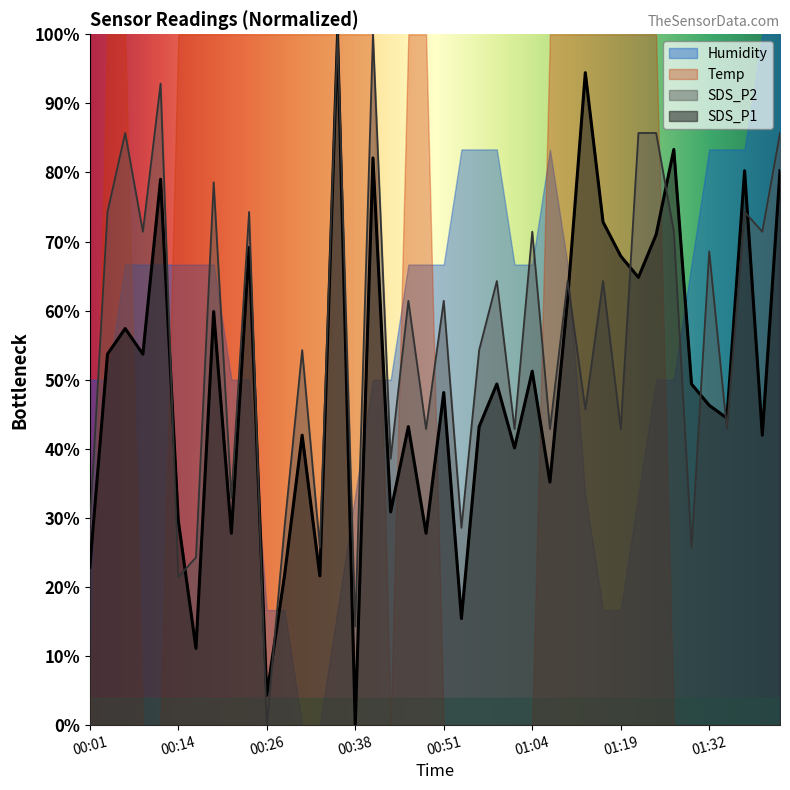

What is the label of the 19th point from the left?

00:46